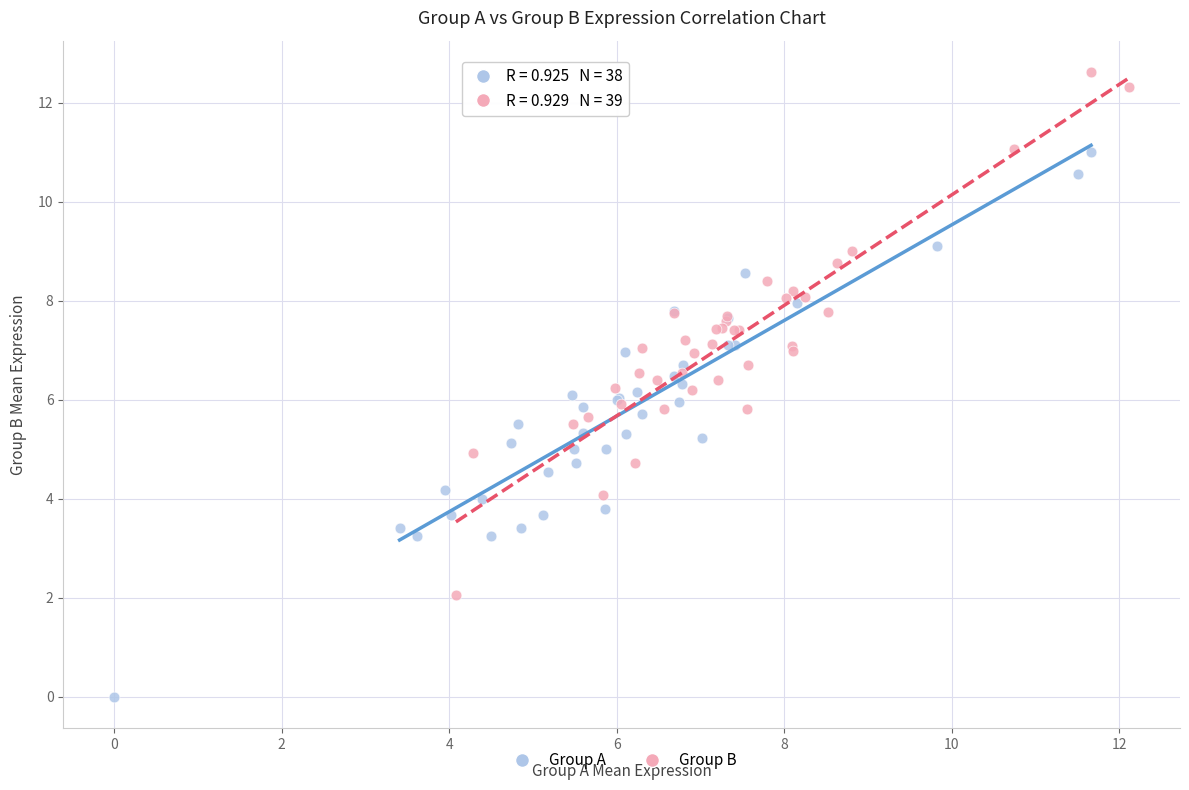

Which series reaches the maximum Y coordinate?

Group B